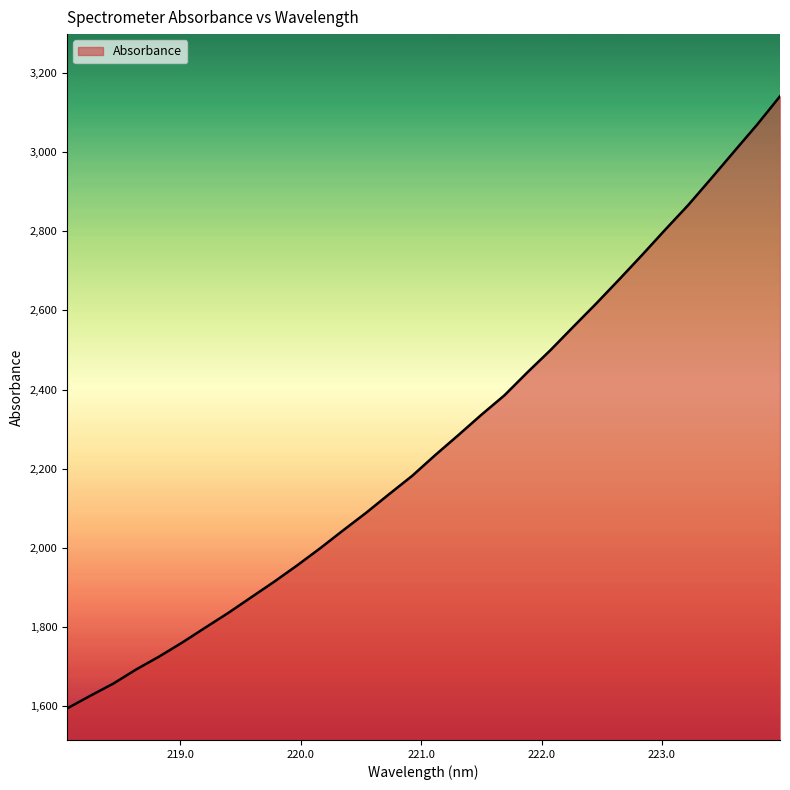

What is the difference between the maximum and minimum values?

1546.7